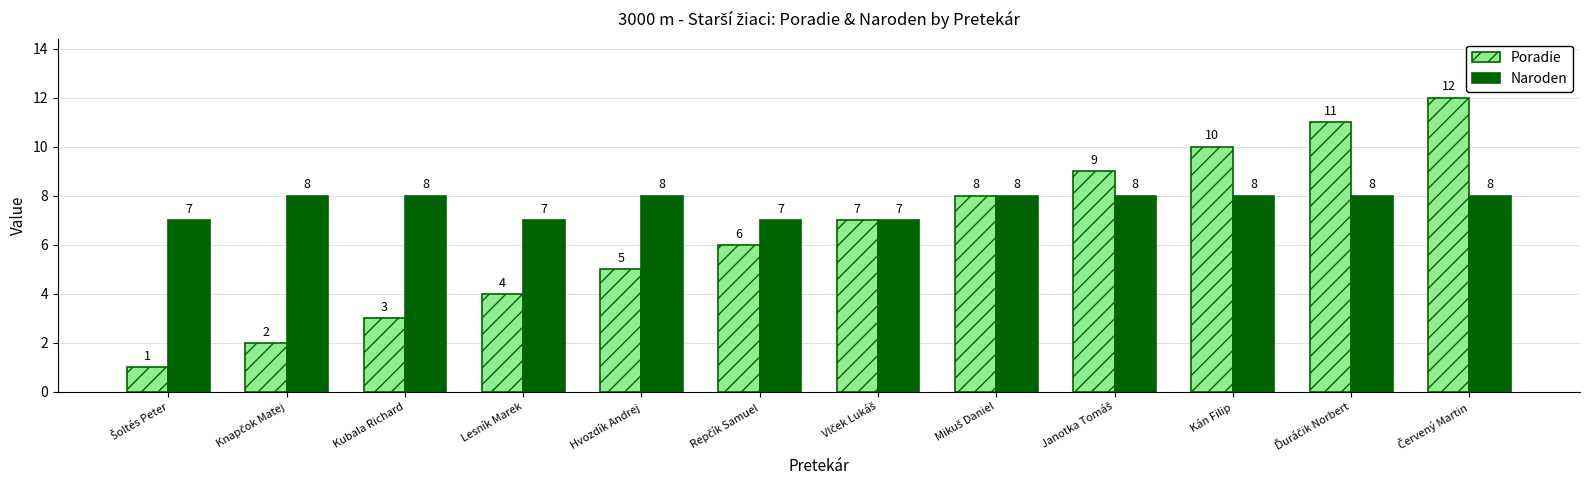

Rank the series by their maximum value, from highest to lowest.

Poradie, Naroden